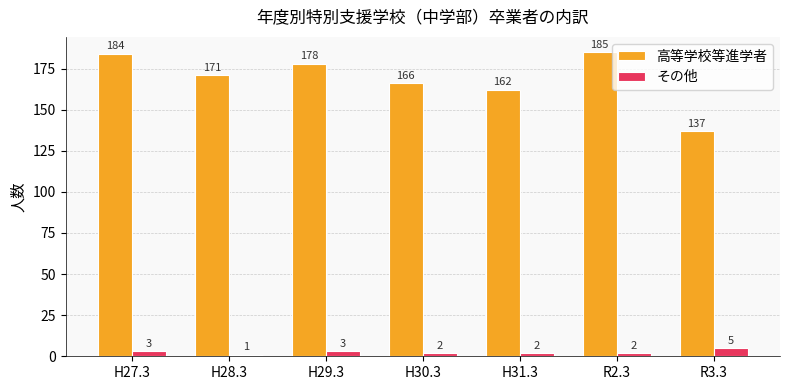

What is the label of the 7th bar from the right?

H27.3